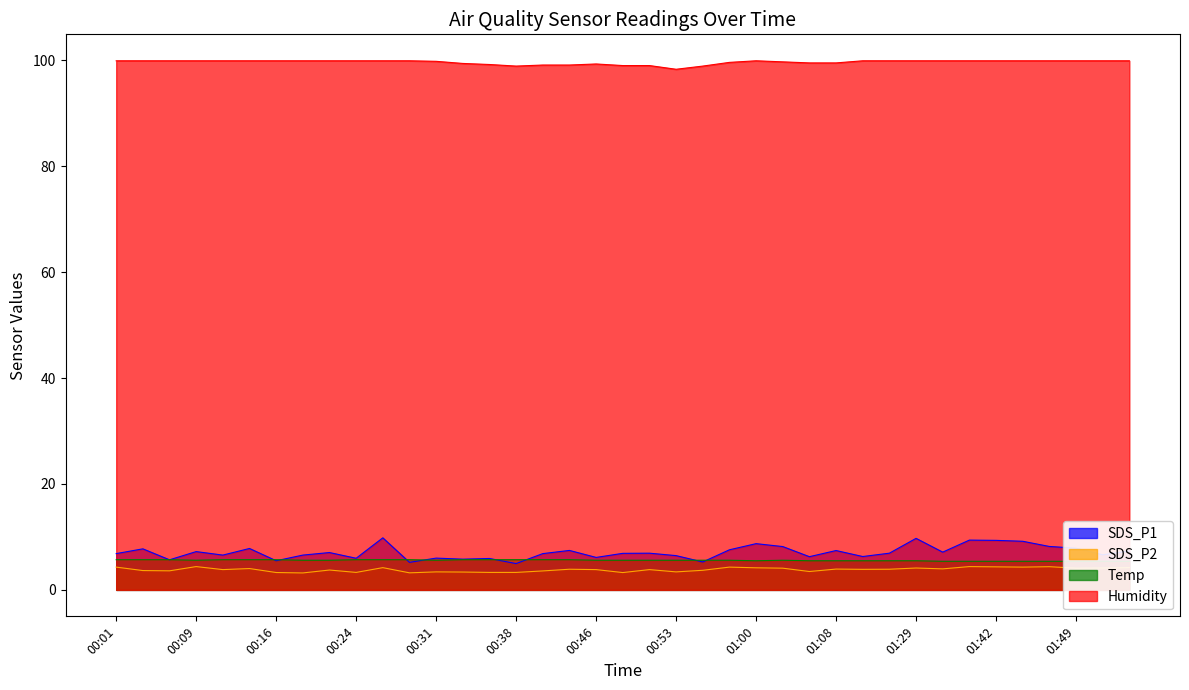

How many lines are shown in the chart?

4